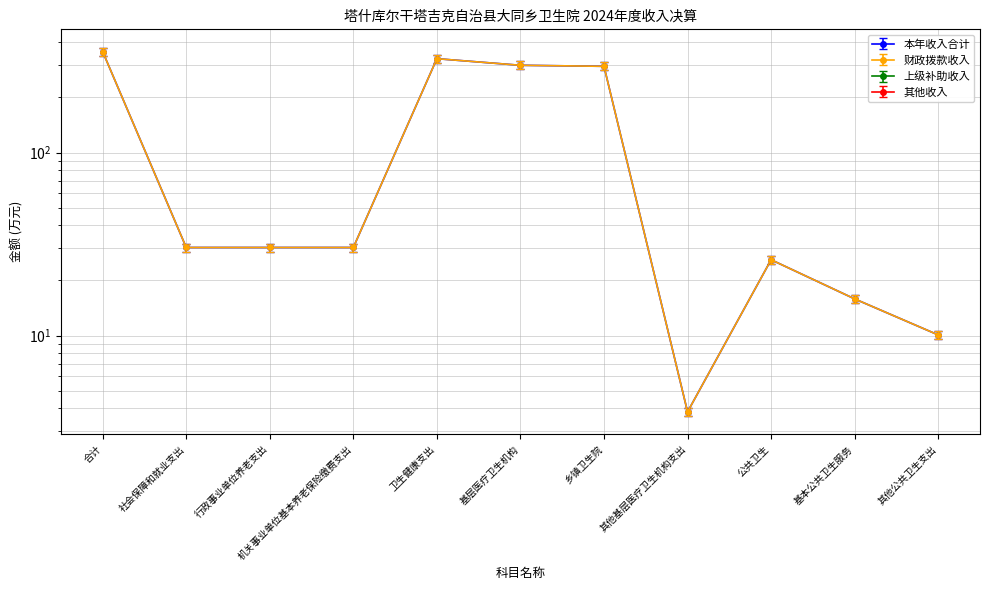

The value of 本年收入合计 at 乡镇卫生院 is 386.9. True or false?

False